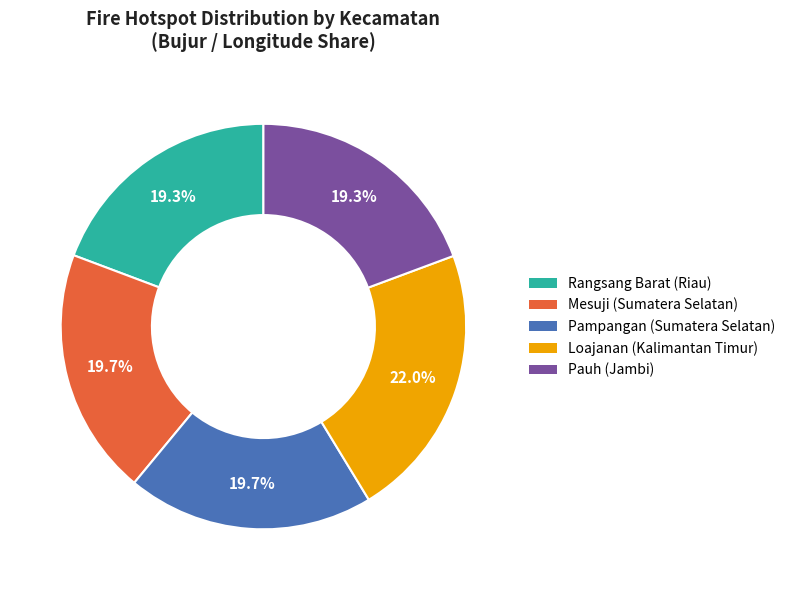

Is Loajanan (Kalimantan Timur) the majority of the pie?

No